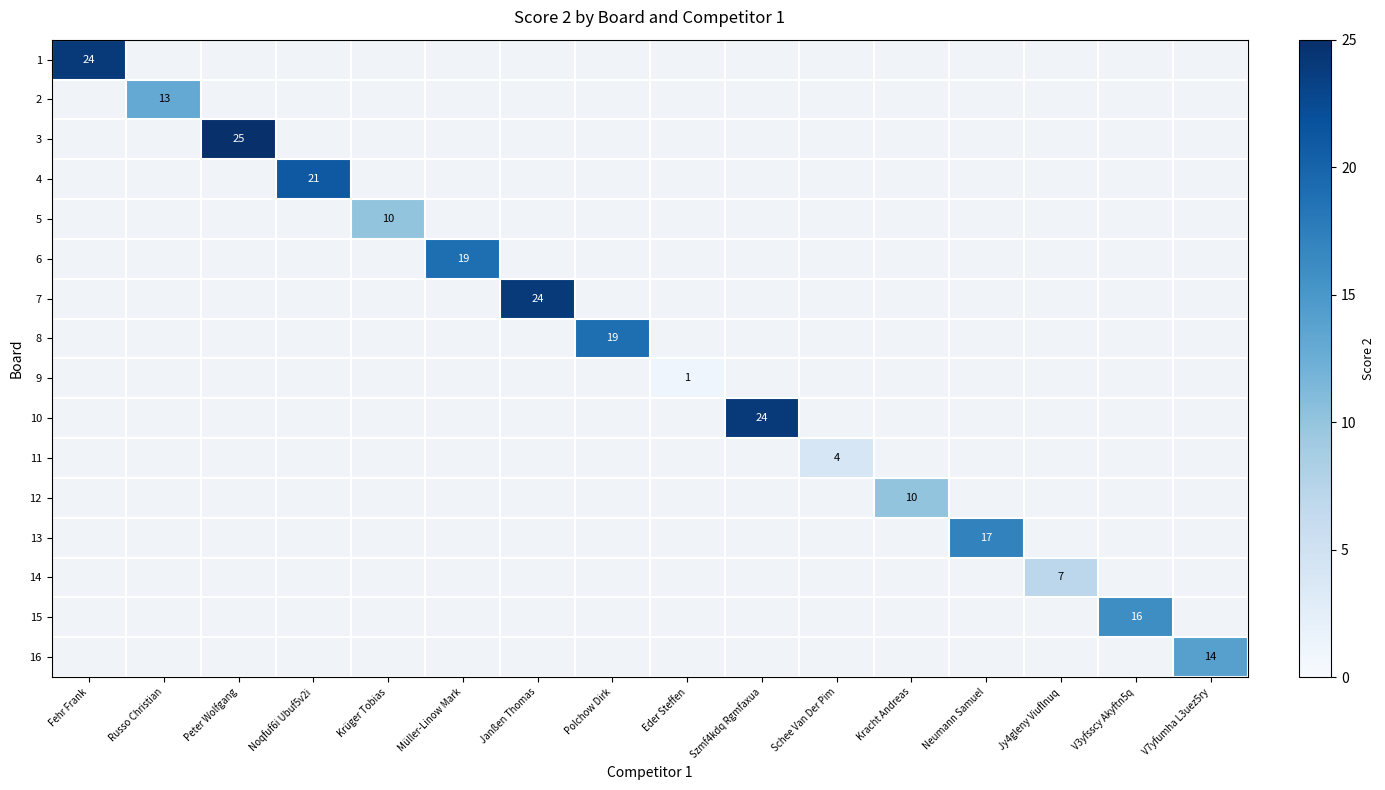

The value of 1 at Fehr Frank is 32. True or false?

False